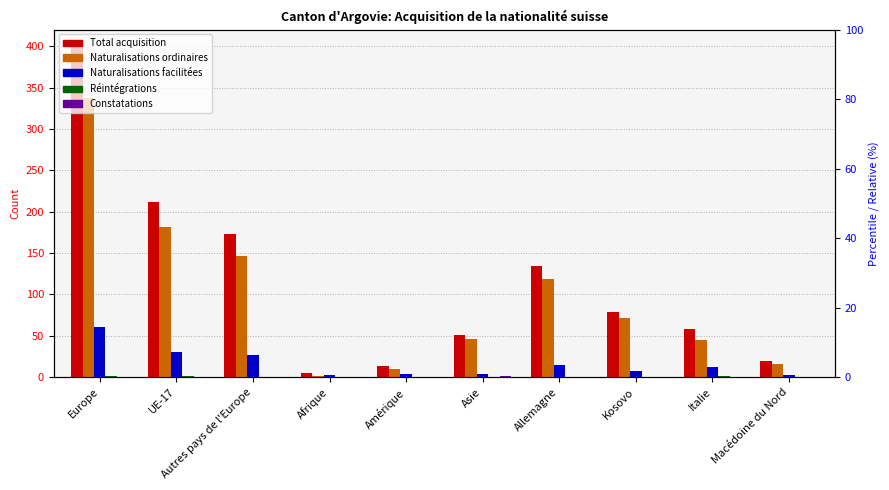

Between Asie and Kosovo, which series saw the biggest shift?

Total acquisition